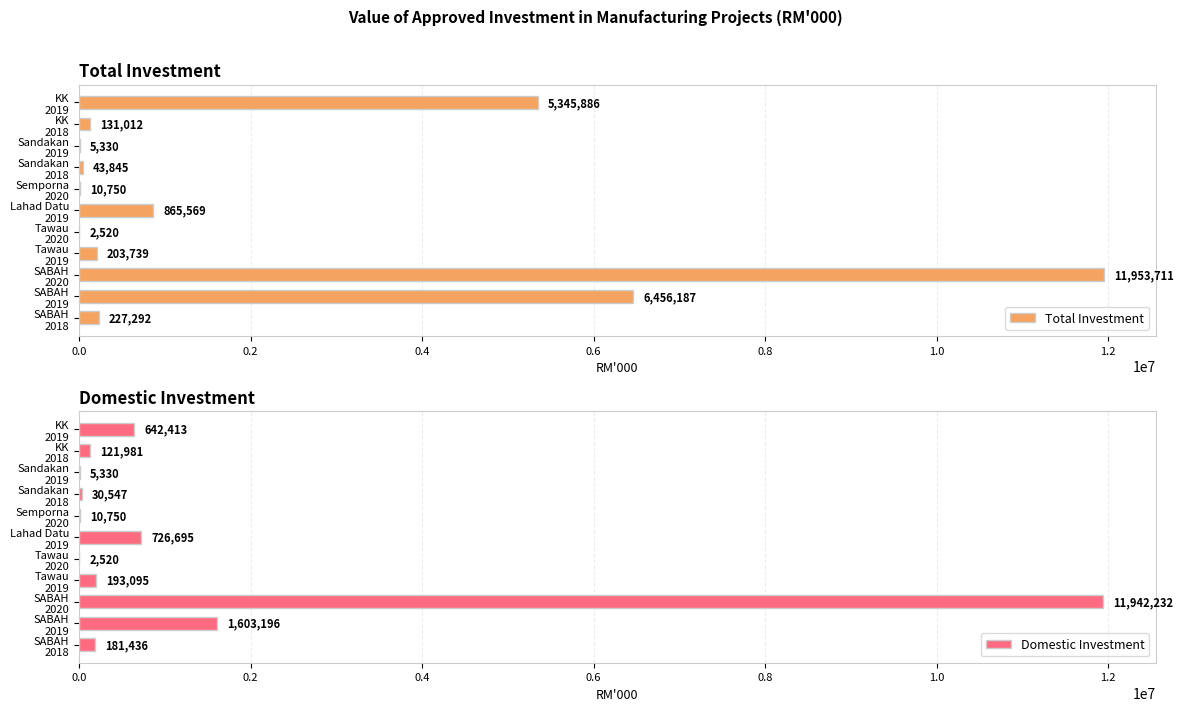

How many groups of bars are there?

11